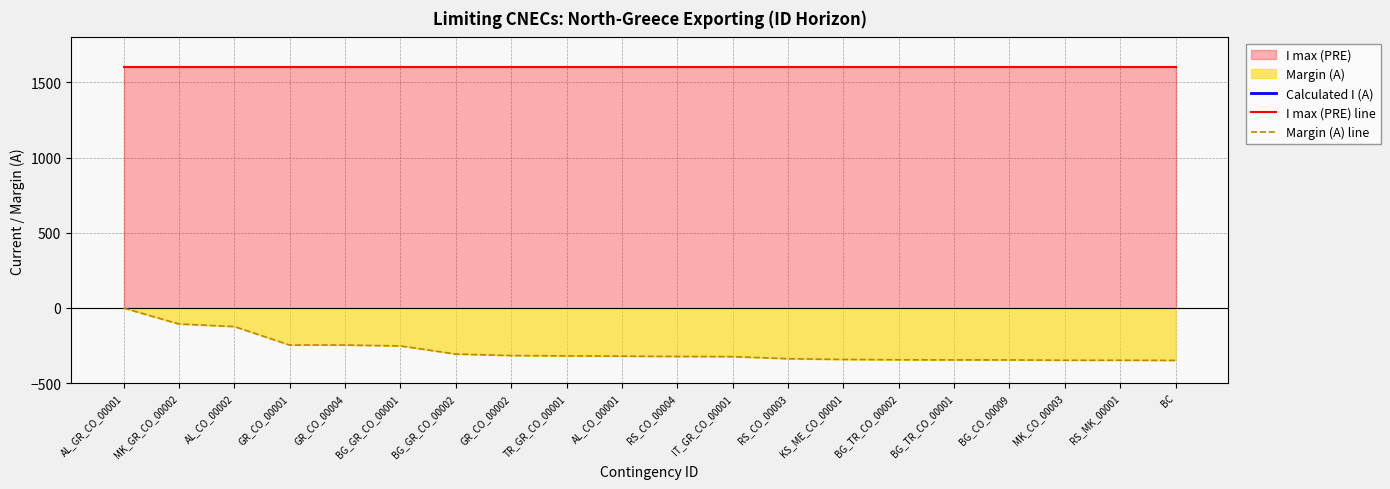

What is the spread (max minus min) of values at RS_CO_00004?

2877